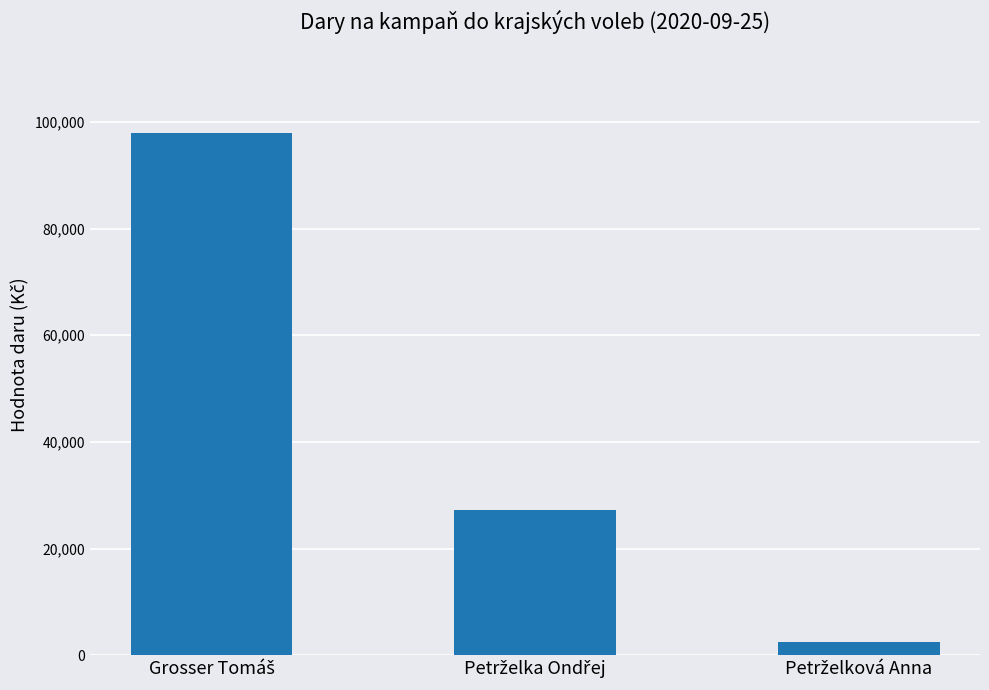

Reading left to right, list all the values displayed in this chart.

98000	27300	2400